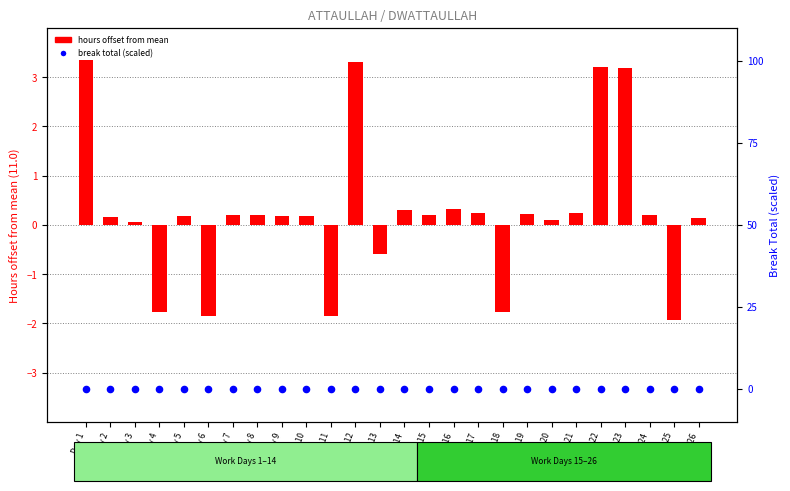

At which category is the sum across all series the highest?

Day 1